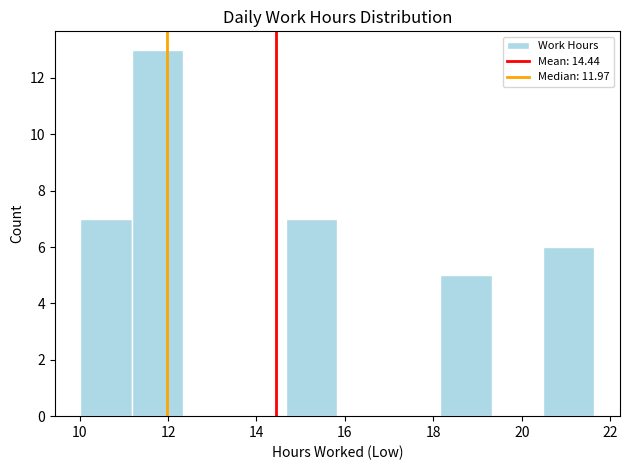

How tall is the bar that spans 10.0 to 11.2 on the x-axis? Neither the bar edges nor the heights are printed on the chart, so give them approximately, as read against the axes.

7